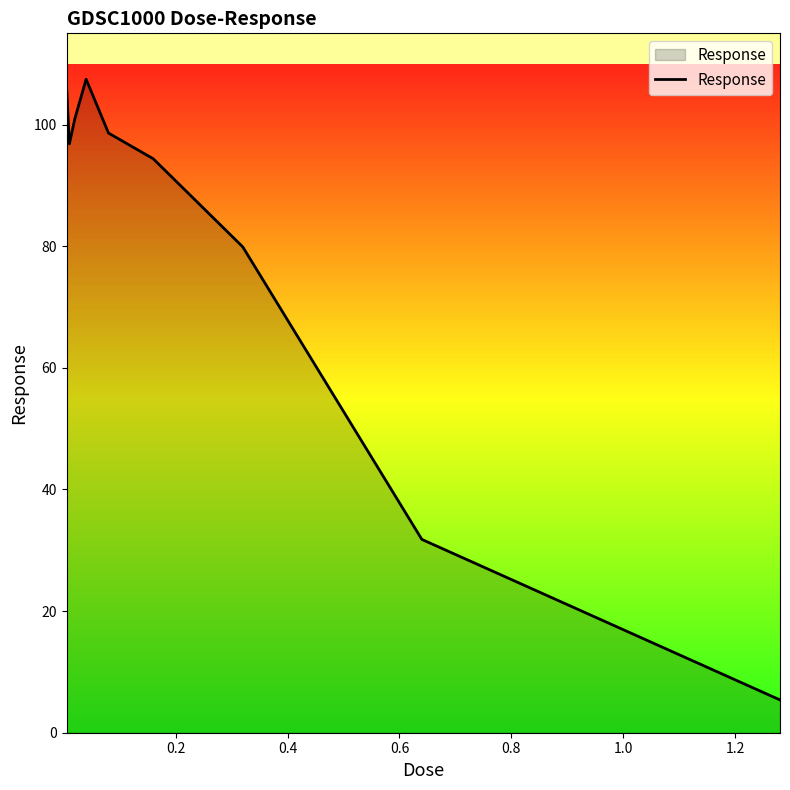

What is the maximum value shown in the chart?

107.5